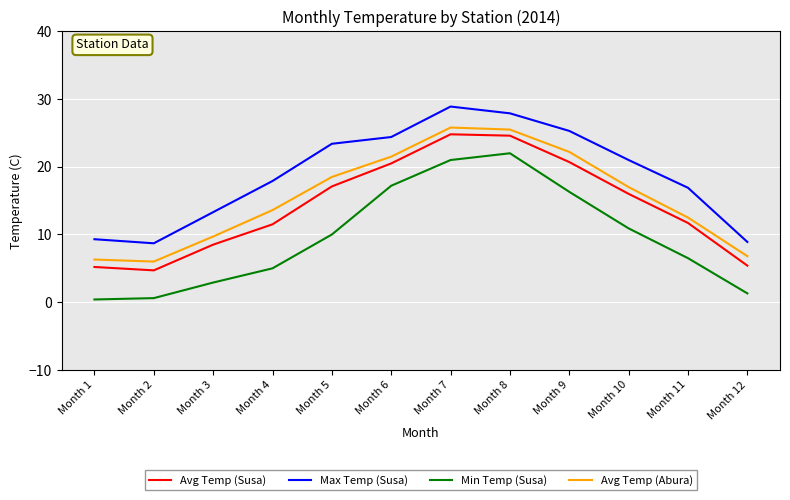

At how many categories does at least one series exceed 26?

2